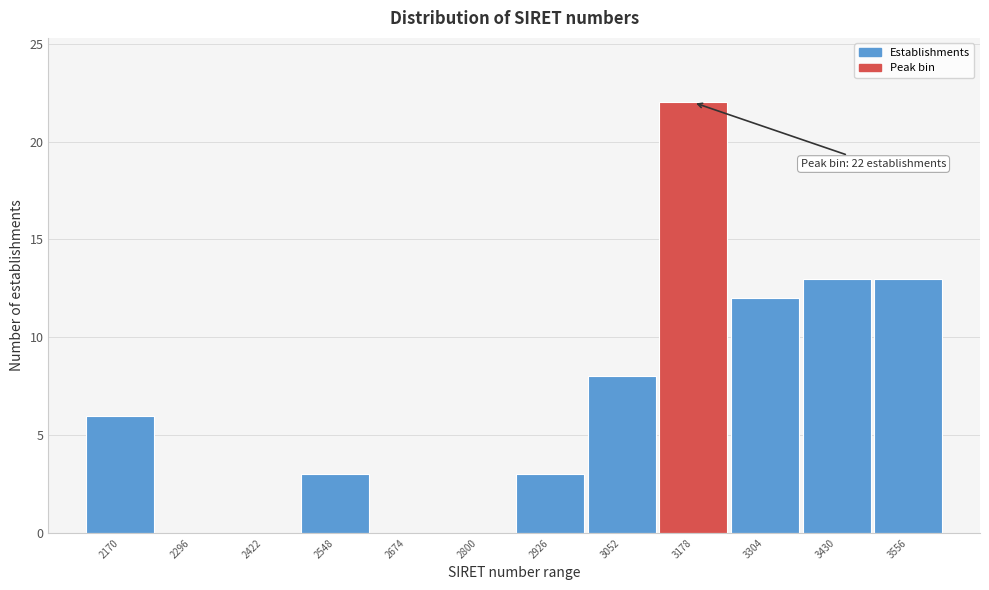

Reading left to right, extract all data points from this chart.

2170=6	2296=0	2422=0	2548=3	2674=0	2800=0	2926=3	3052=8	3178=22	3304=12	3430=13	3556=13